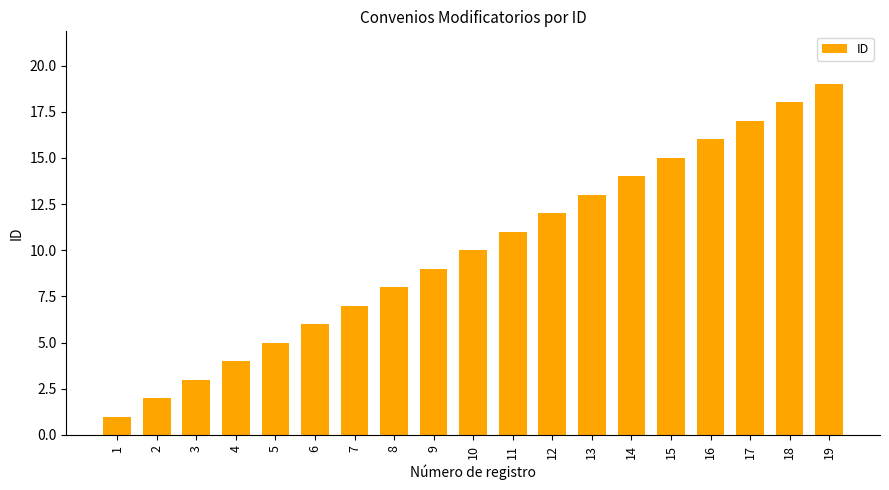

Which label corresponds to the smallest value in the chart?

1